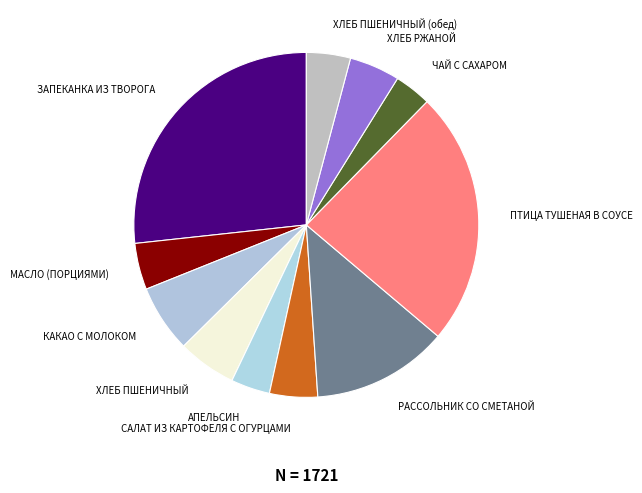

Which slice is the largest?

ЗАПЕКАНКА ИЗ ТВОРОГА